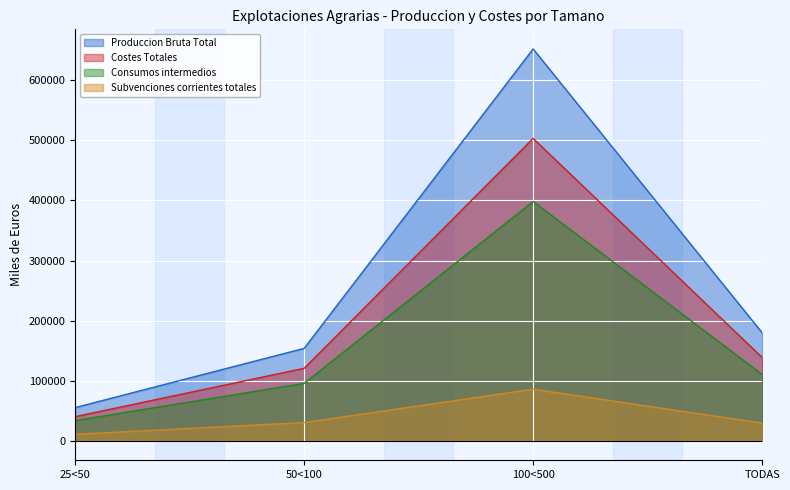

At which category is the sum across all series the highest?

100<500